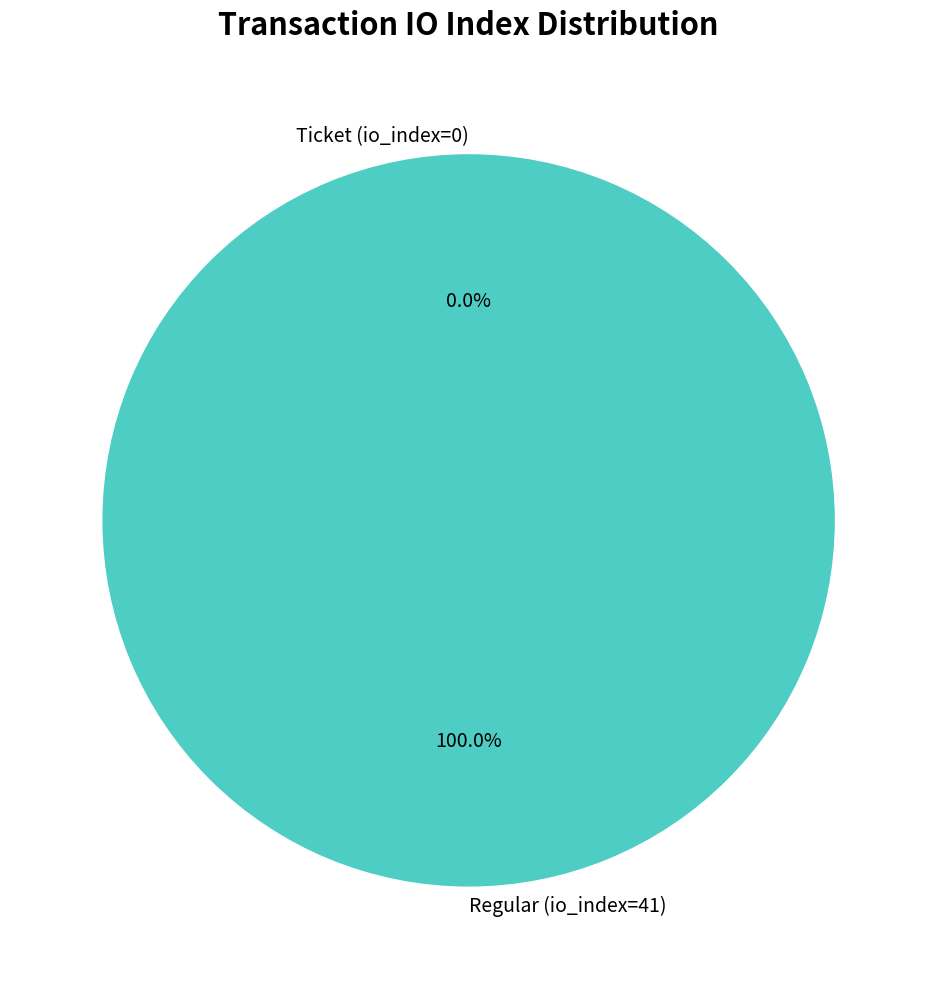

To the nearest percent, what is the combined percentage of Ticket (io_index=0) and Regular (io_index=41)?

100%